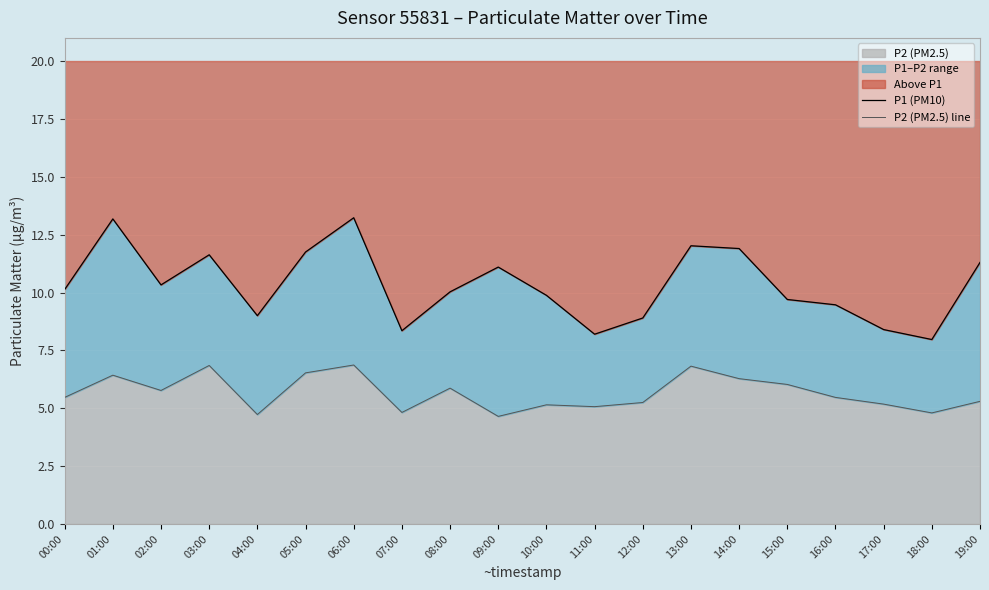

List the series in order of their overall mean, lowest first.

P2 (PM2.5) line, P1 (PM10)